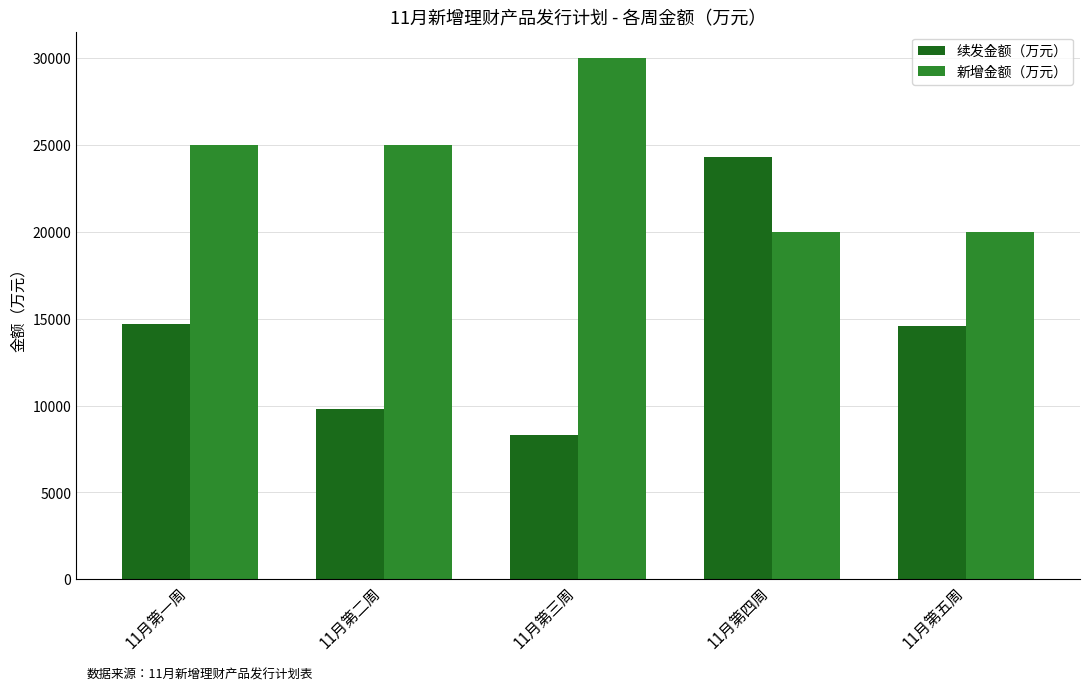

What is the label of the 4th bar from the left?

11月第四周